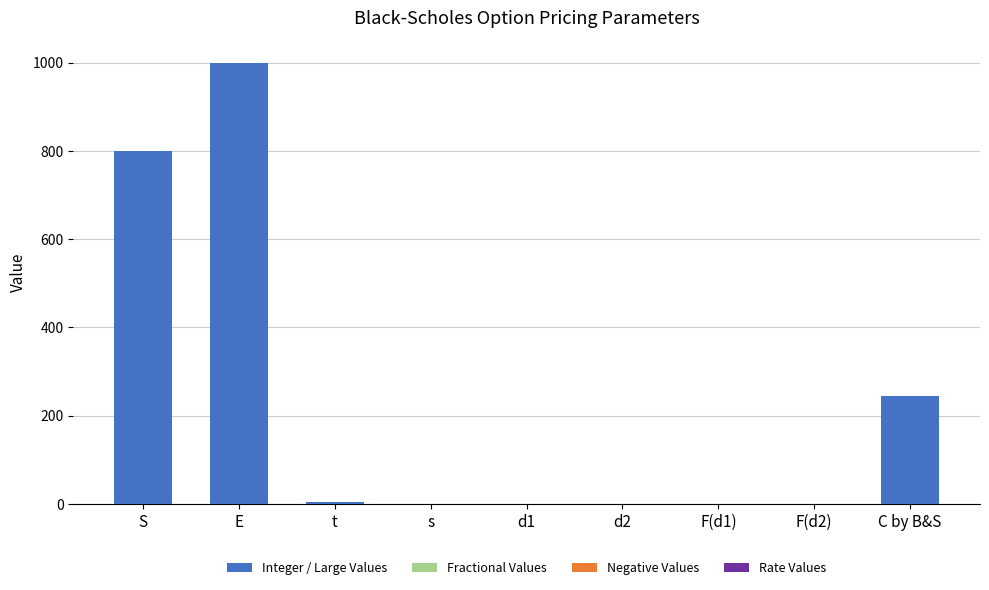

What is the difference between the Fractional Values values at F(d1) and s?

0.2